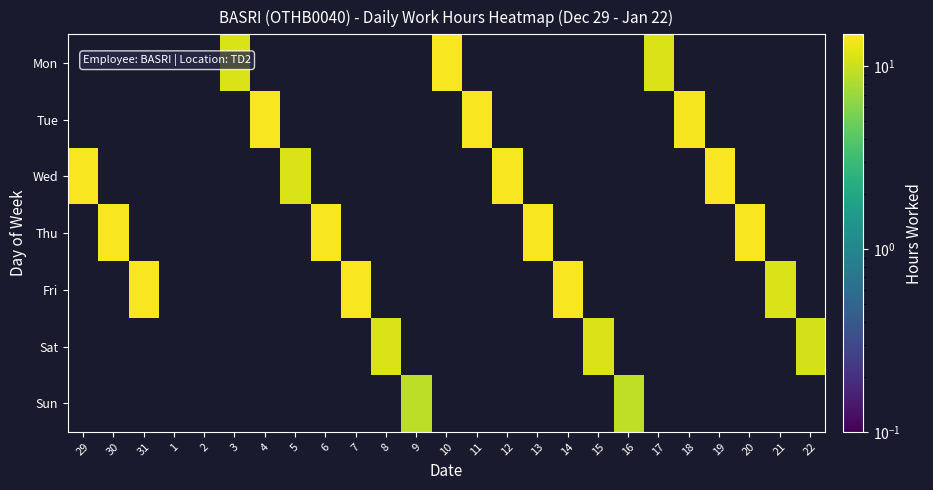

At which category is the sum across all series the highest?

19